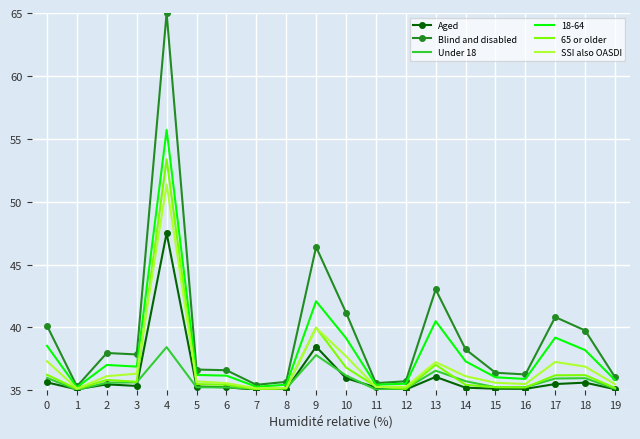

Which series has the widest spread of values?

Blind and disabled